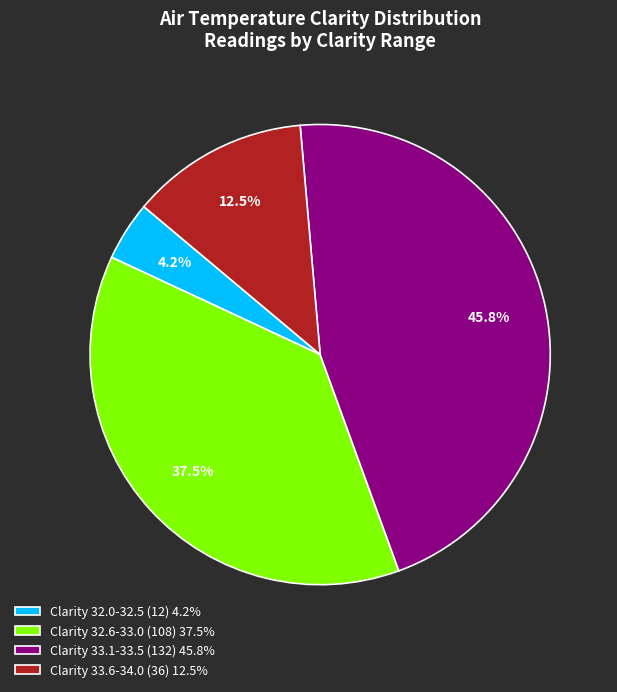

Approximately how many times larger is the value at Clarity 33.6-34.0 (36) 12.5% compared to Clarity 33.1-33.5 (132) 45.8%?

0.3